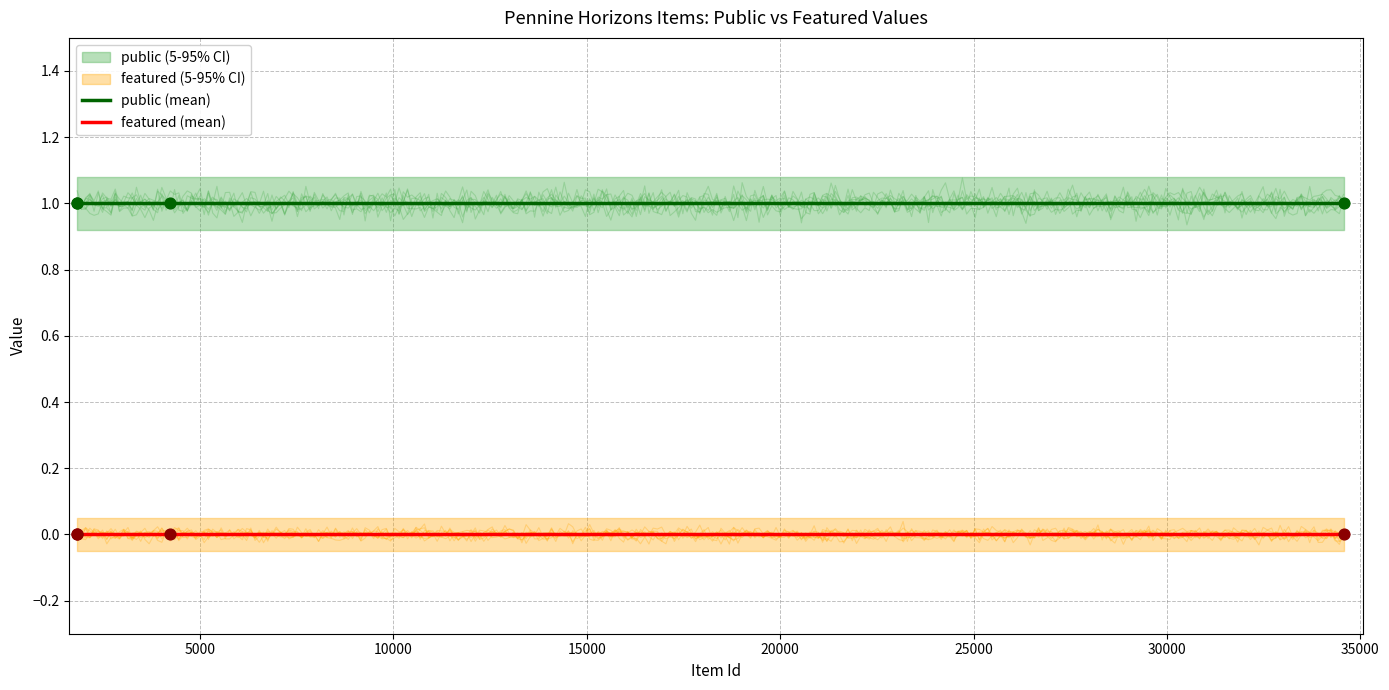

Is the value of featured at 1822 greater than the value of public at 1822?

No